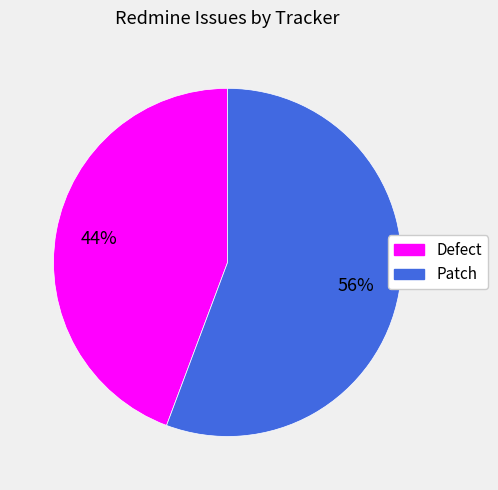

Which category has the biggest portion of the pie?

Patch